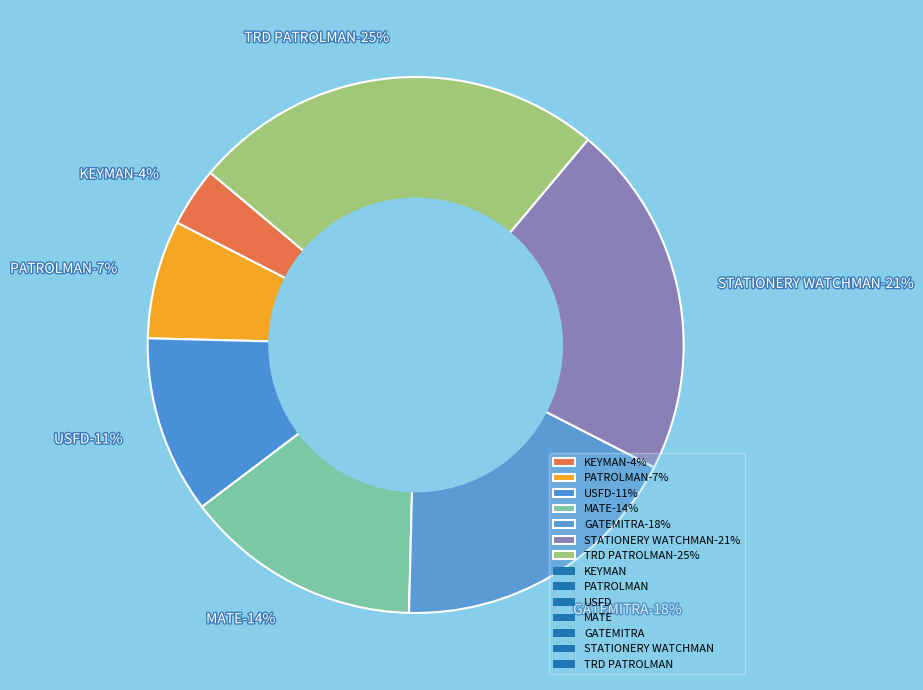

What percentage is the STATIONERY WATCHMAN slice, to the nearest percent?

21%